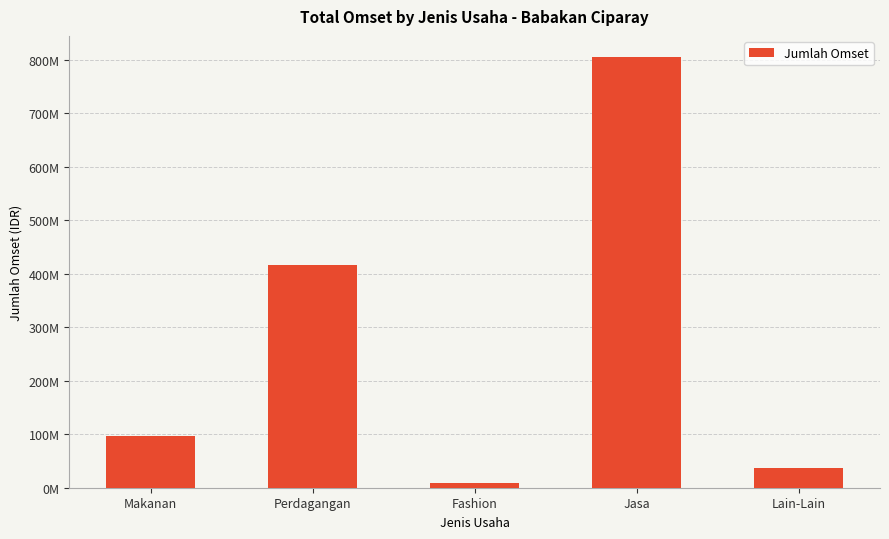

Are the bars horizontal?

No